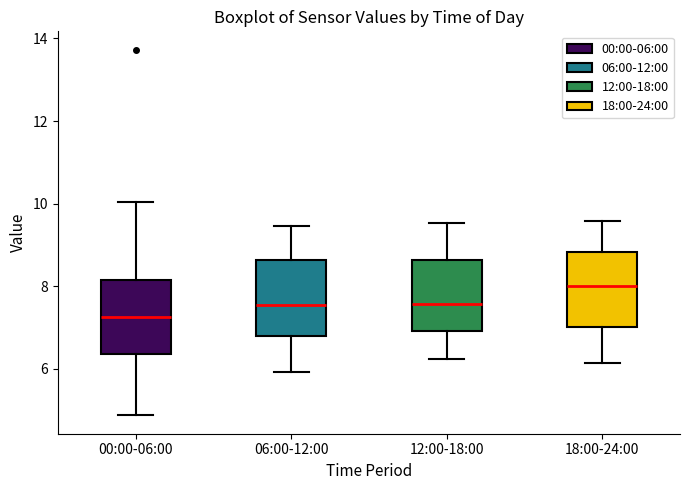

Where is the upper edge of the box for 00:00-06:00 on the y-axis? The values are not printed on the chart, so give them approximately, as read against the axis.

8.2